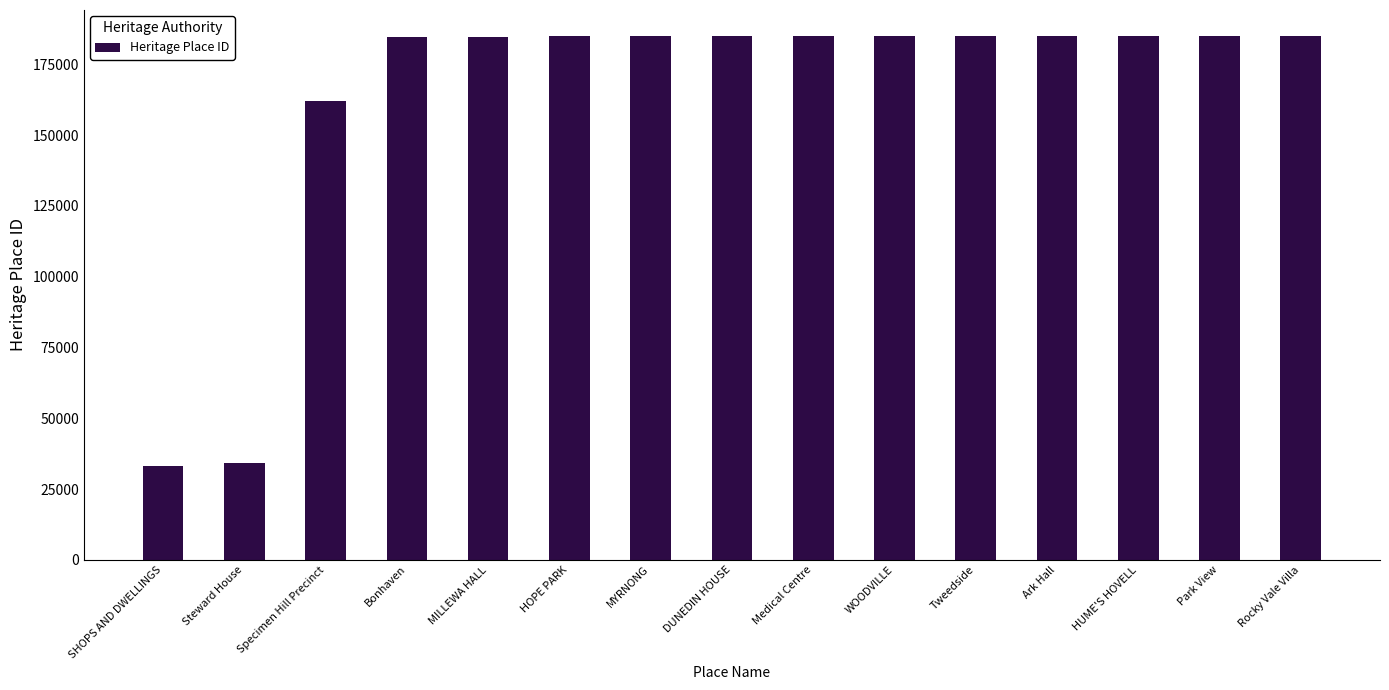

Approximately how many times larger is the value at HUME'S HOVELL compared to Medical Centre?

1.0